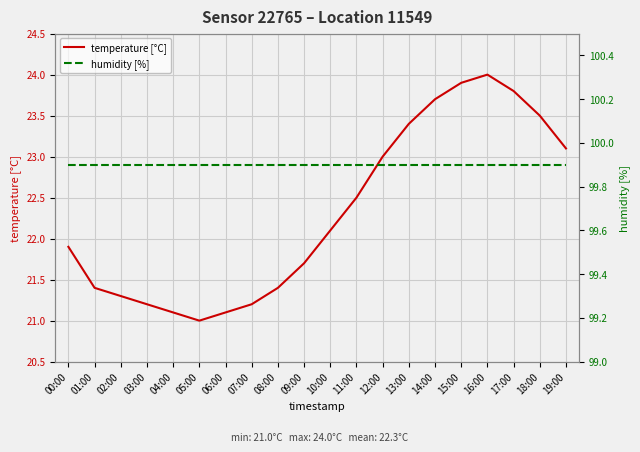

How many interior local valleys does the temperature [°C] series have?

1